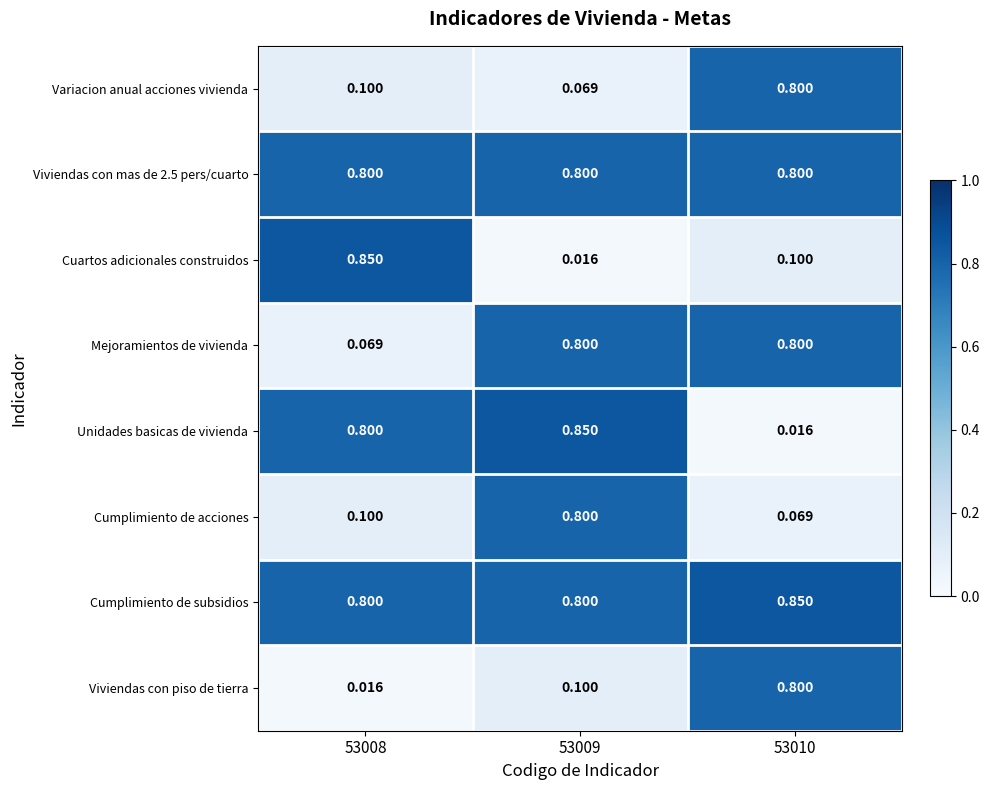

Which series has the largest total across all categories?

Cumplimiento de subsidios